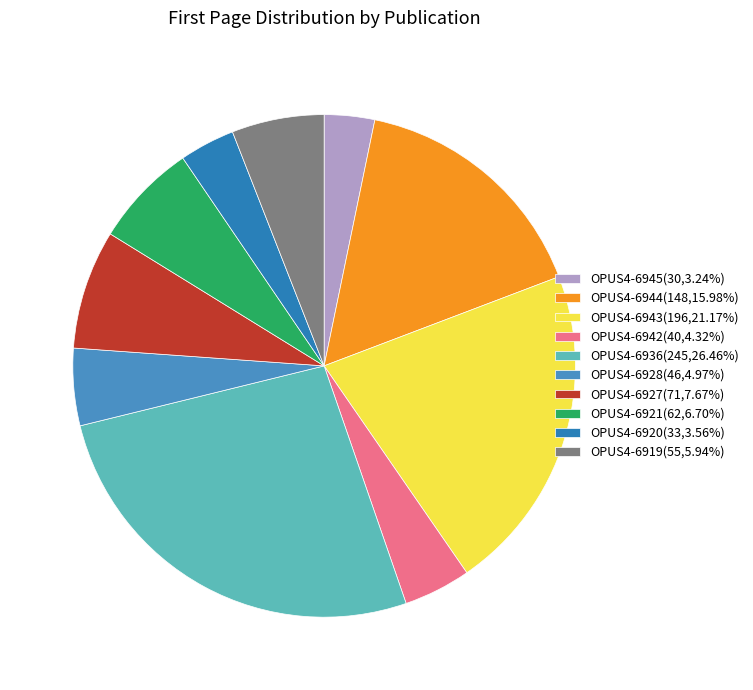

Count the number of slices in the pie.

10